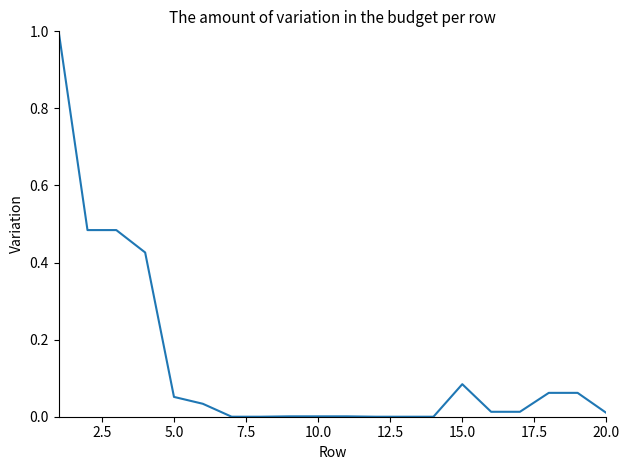

What is the greatest value displayed?

1.0